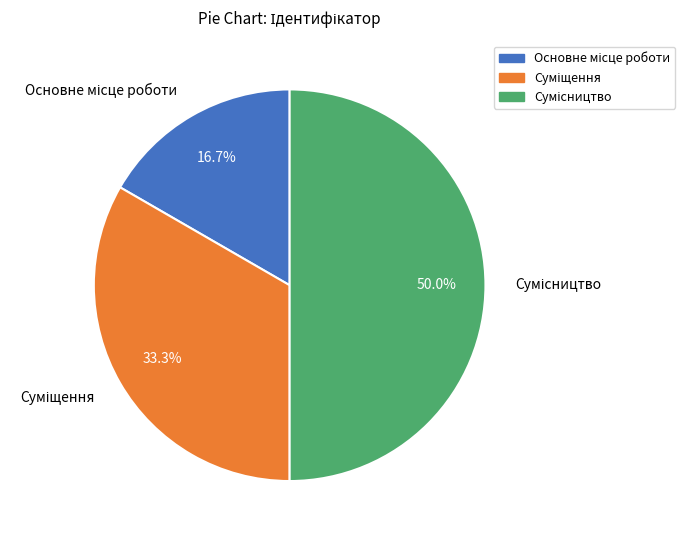

To the nearest percent, what is the combined percentage of Суміщення and Сумісництво?

83%